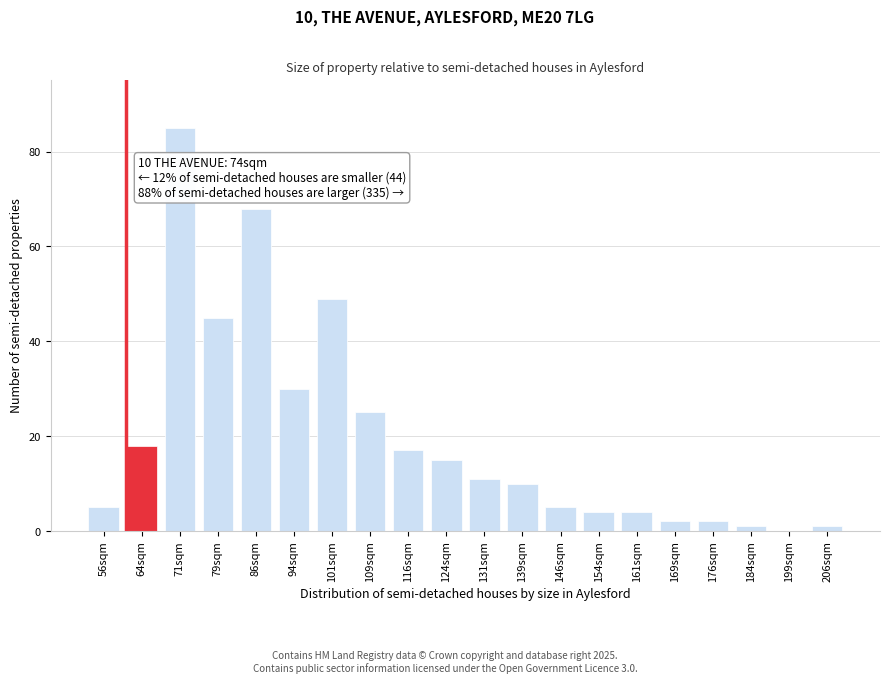

Reading left to right, list all the values displayed in this chart.

56sqm=5	64sqm=18	71sqm=85	79sqm=45	86sqm=68	94sqm=30	101sqm=49	109sqm=25	116sqm=17	124sqm=15	131sqm=11	139sqm=10	146sqm=5	154sqm=4	161sqm=4	169sqm=2	176sqm=2	184sqm=1	199sqm=0	206sqm=1